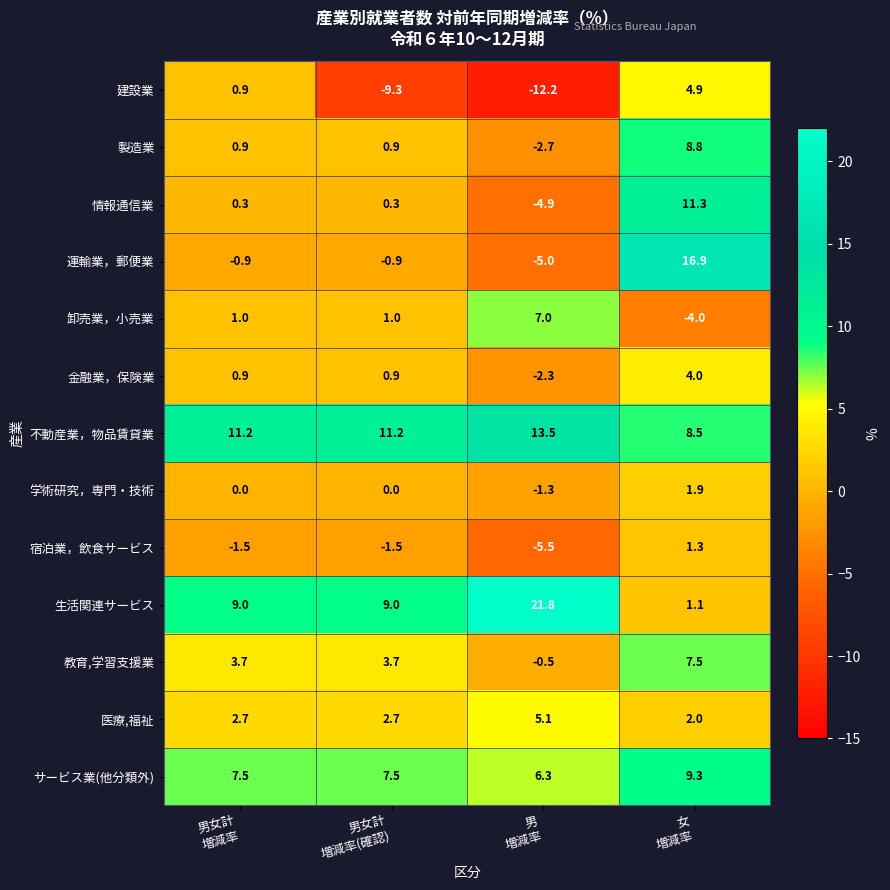

What is the difference between the maximum and minimum values in the 学術研究，専門・技術 series?

3.2